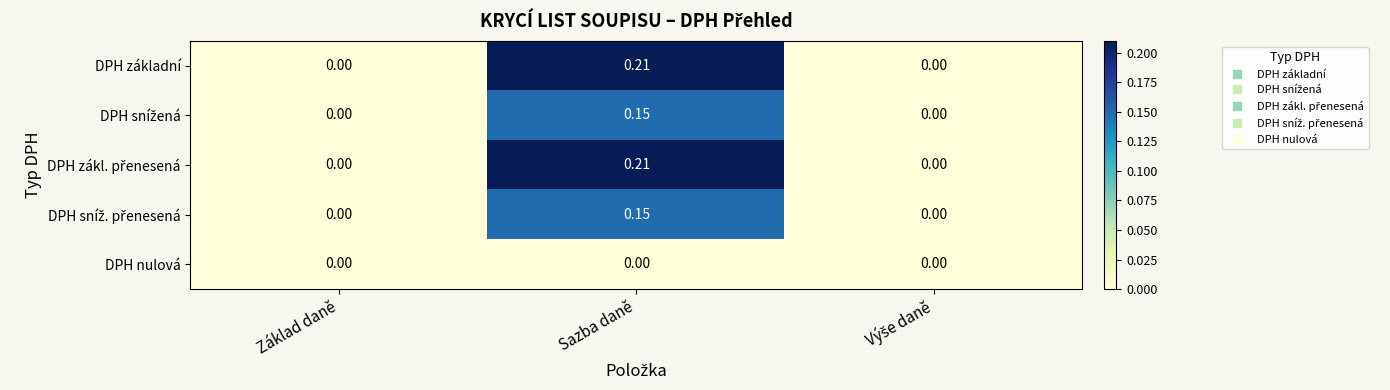

Between Sazba daně and Výše daně, which series saw the biggest shift?

DPH základní